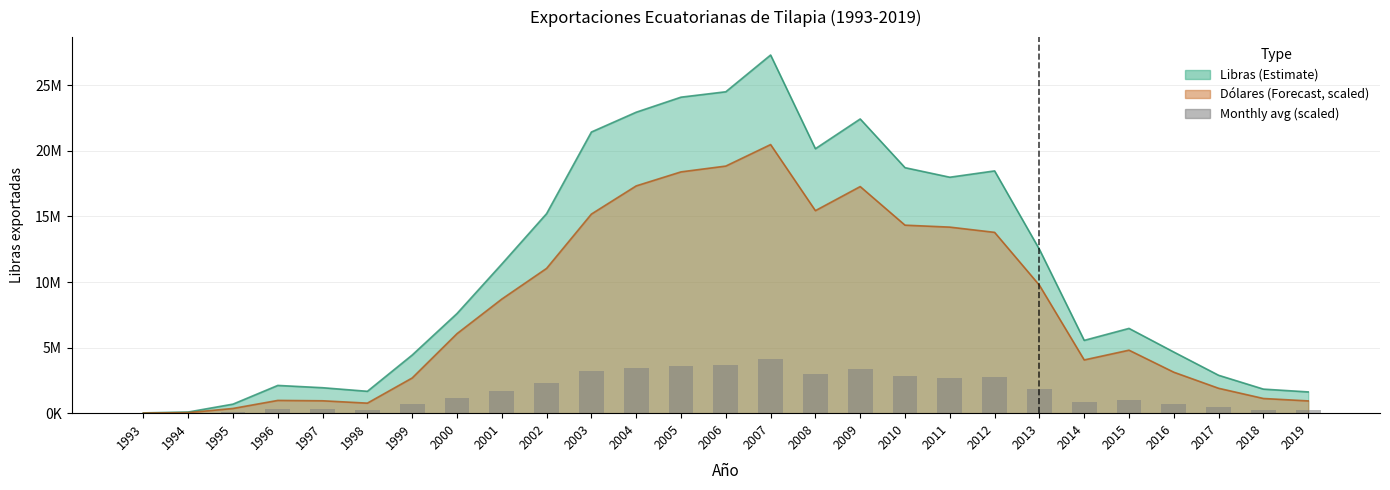

Does the chart contain stacked bars?

No